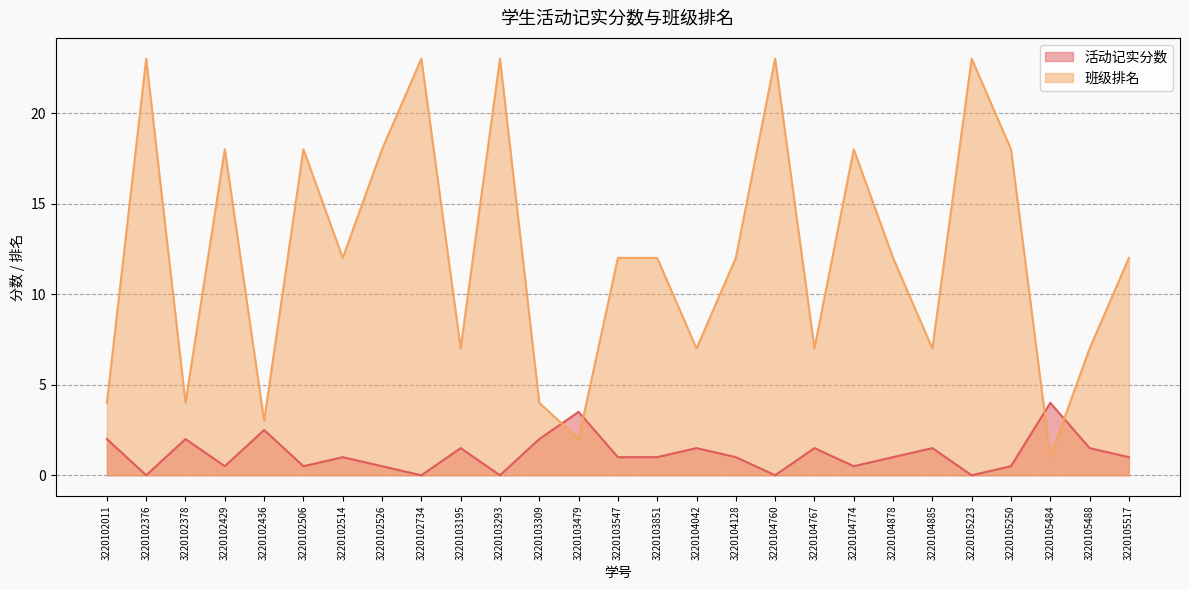

What are all the series names shown in the legend?

活动记实分数, 班级排名